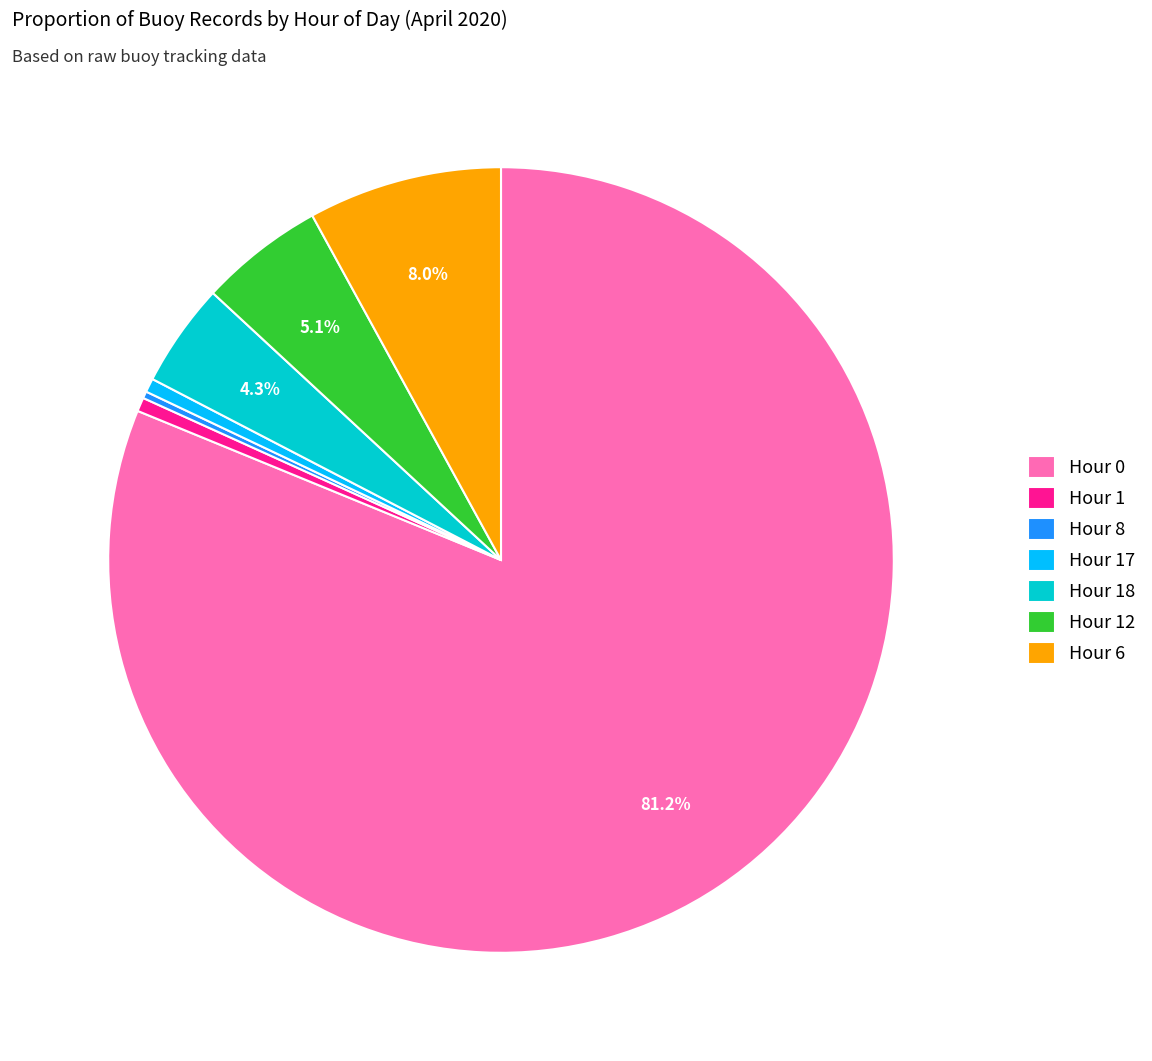

Combined, do Hour 12 and Hour 8 account for over 50%?

No